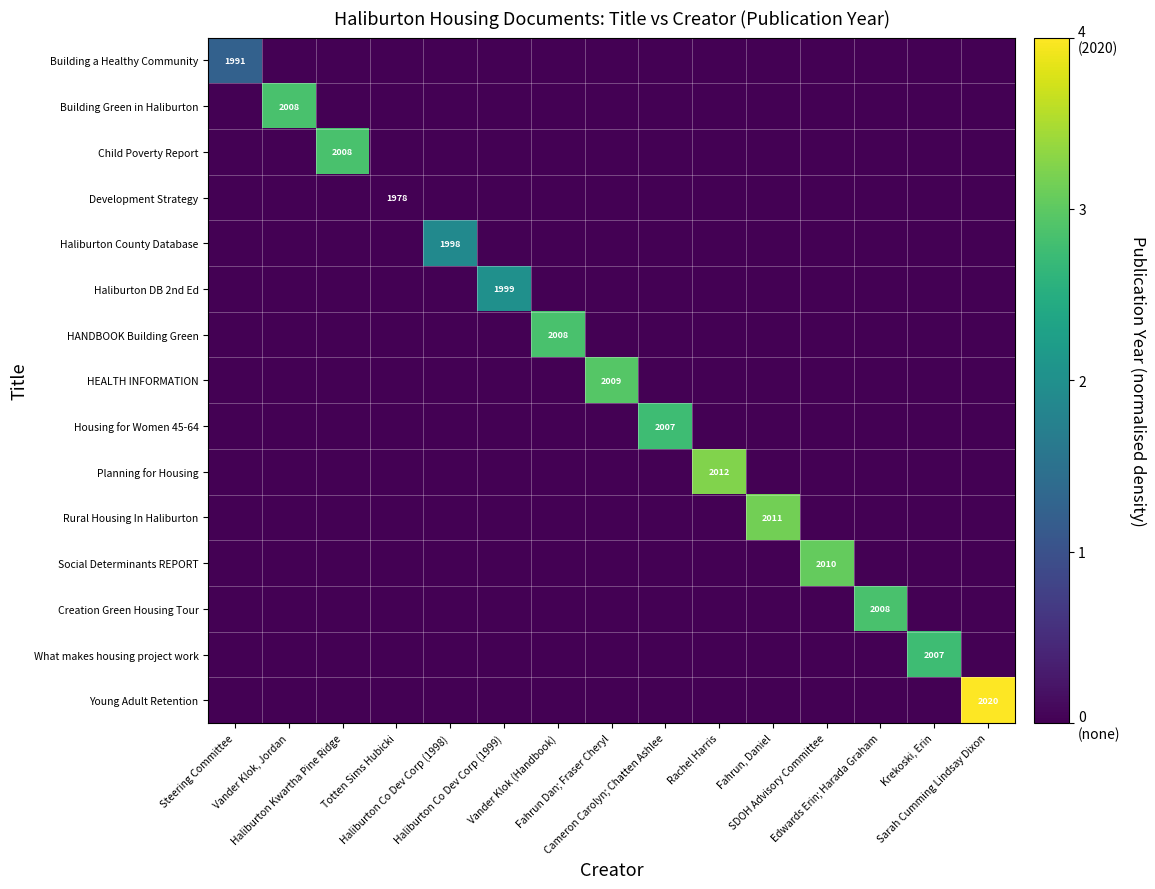

At how many categories does at least one series exceed 1?

14